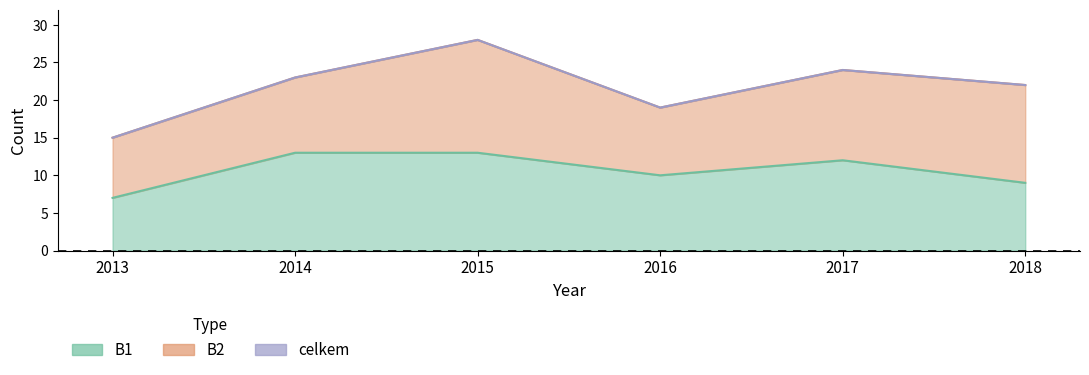

Count the B1 values in the range 9 to 13.

5